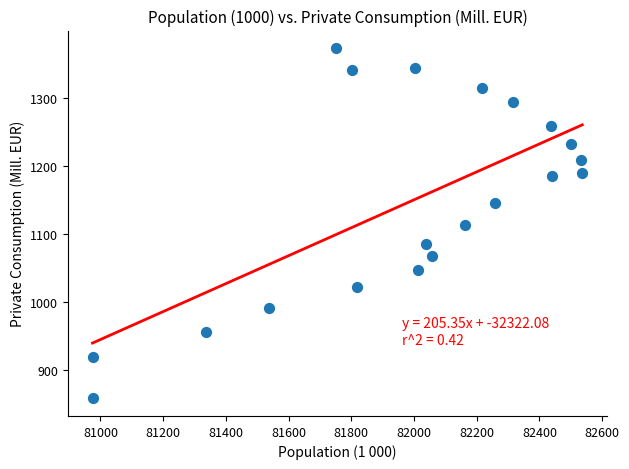

What is the range of Y values (max minus min)?

515.0